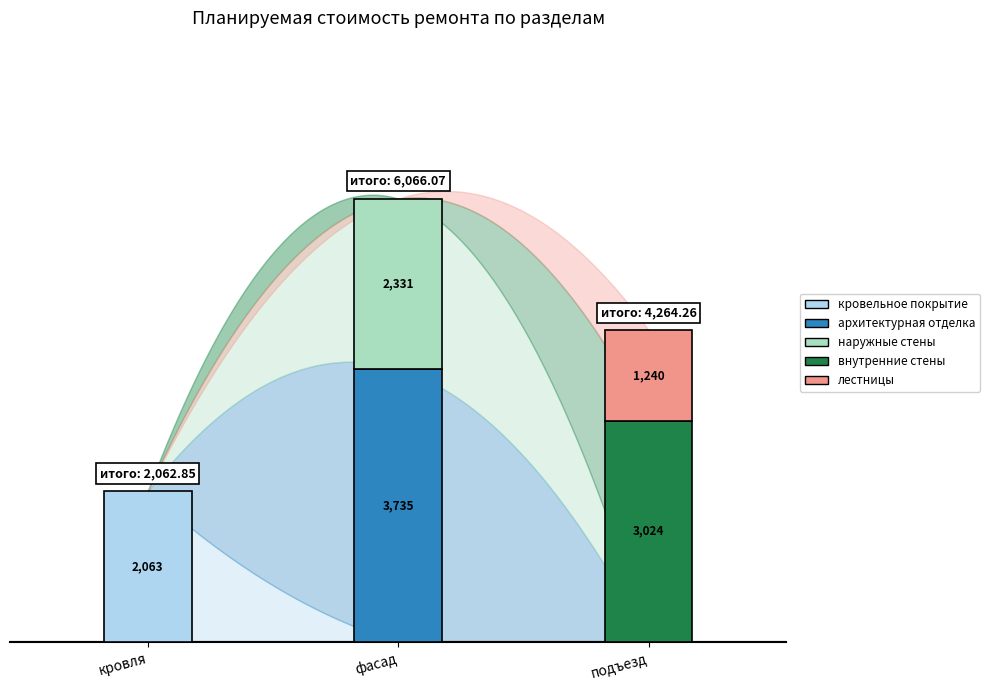

What is the greatest value displayed?

3735.1